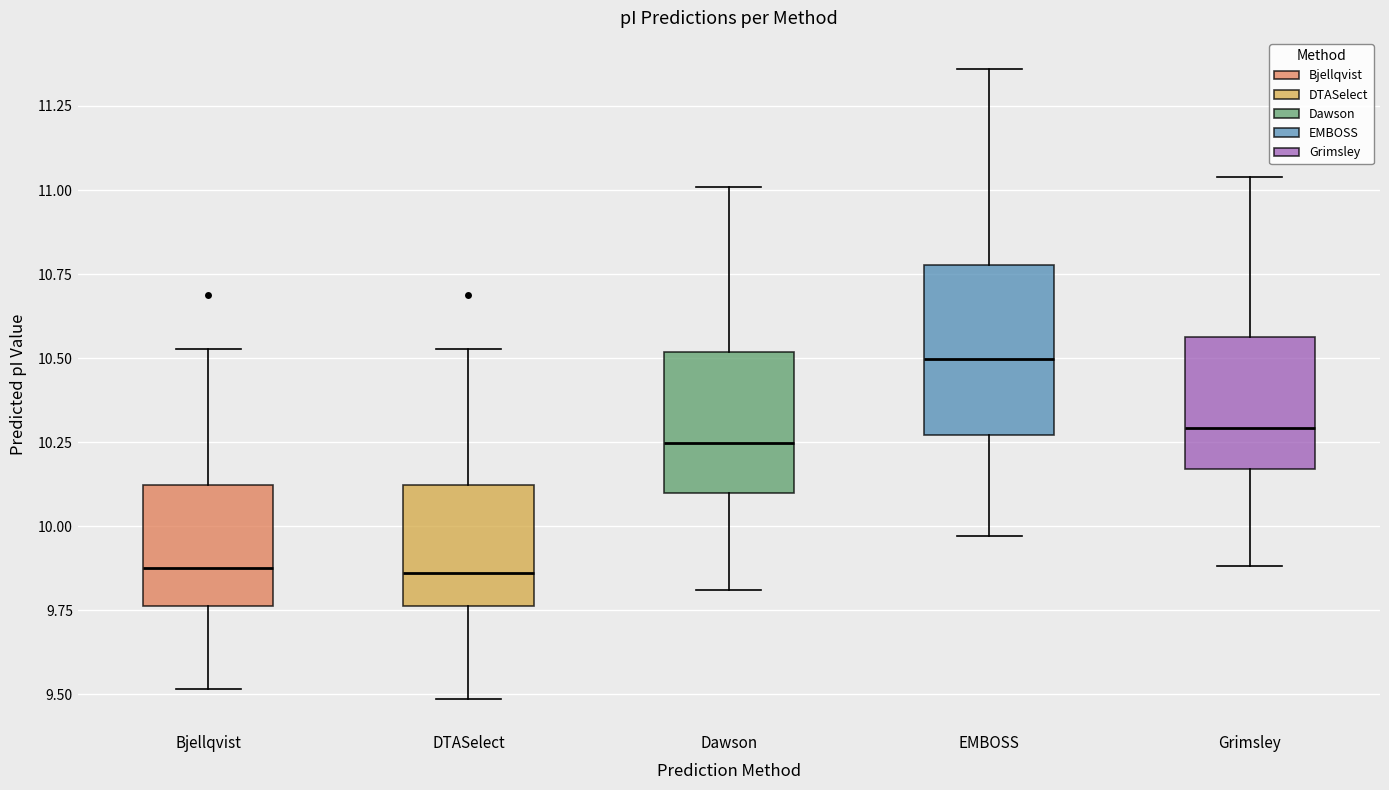

Which box is the tallest, from its lower edge to its upper edge?

EMBOSS